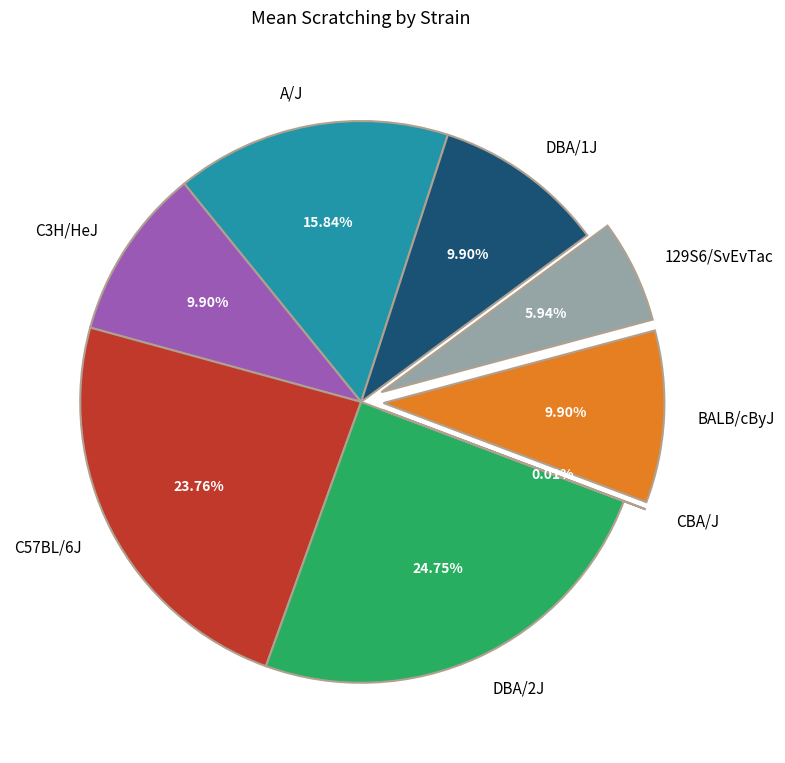

Approximately how many times larger is the value at C57BL/6J compared to DBA/1J?

2.4